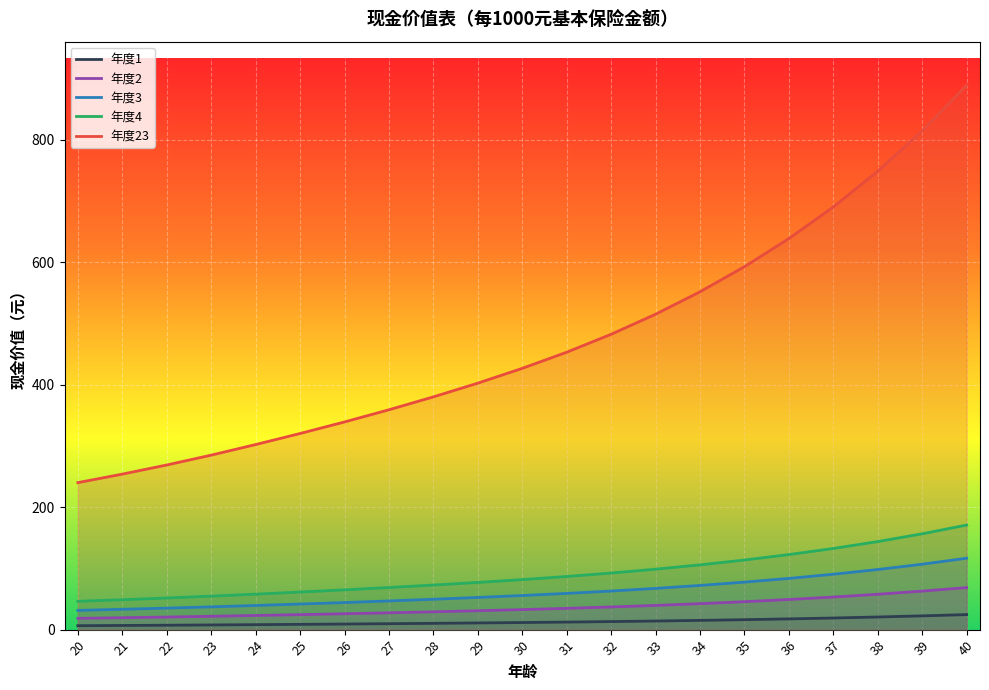

What is the difference between the second highest and minimum values in the 年度3 series?

75.4